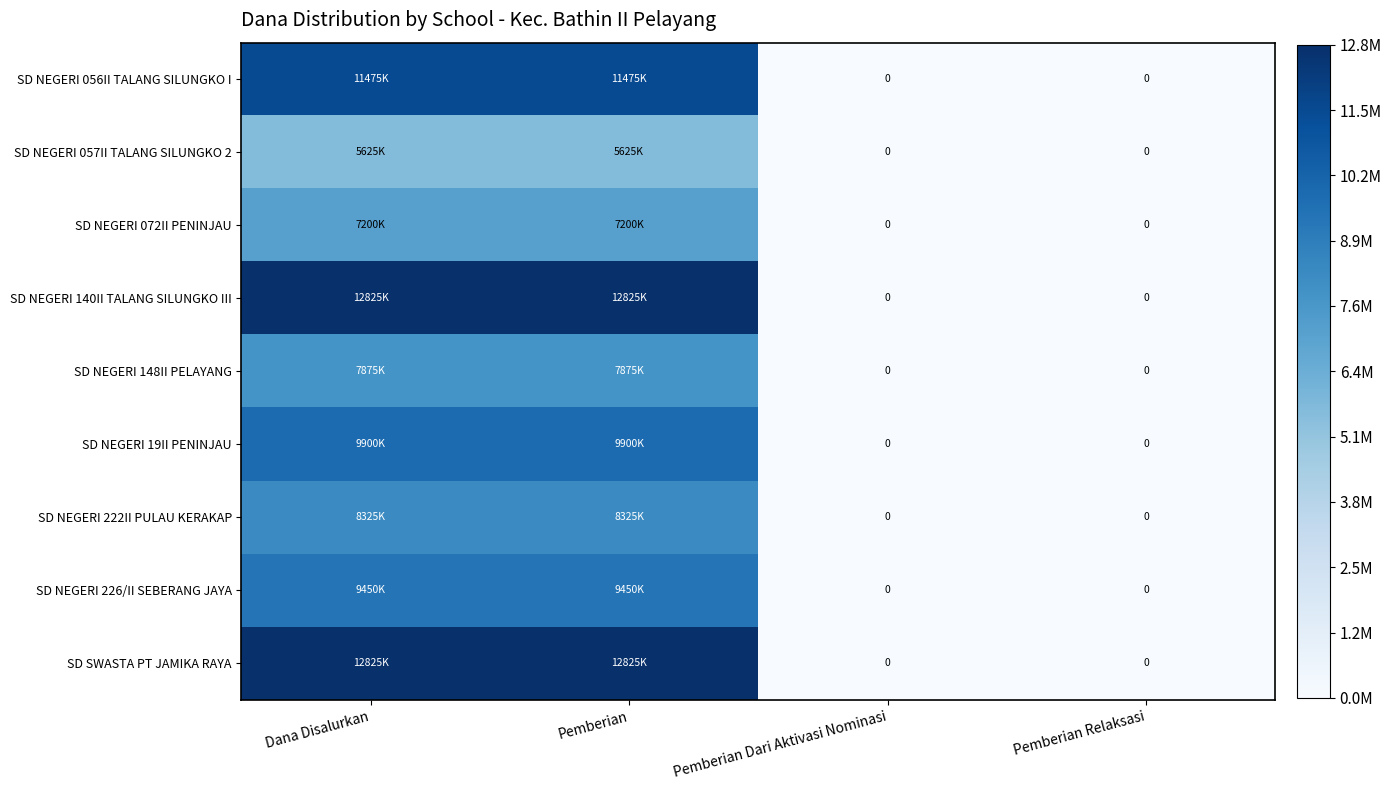

At Dana Disalurkan, list the series in order from largest to smallest.

SD NEGERI 140II TALANG SILUNGKO III, SD SWASTA PT JAMIKA RAYA, SD NEGERI 056II TALANG SILUNGKO I, SD NEGERI 19II PENINJAU, SD NEGERI 226/II SEBERANG JAYA, SD NEGERI 222II PULAU KERAKAP, SD NEGERI 148II PELAYANG, SD NEGERI 072II PENINJAU, SD NEGERI 057II TALANG SILUNGKO 2